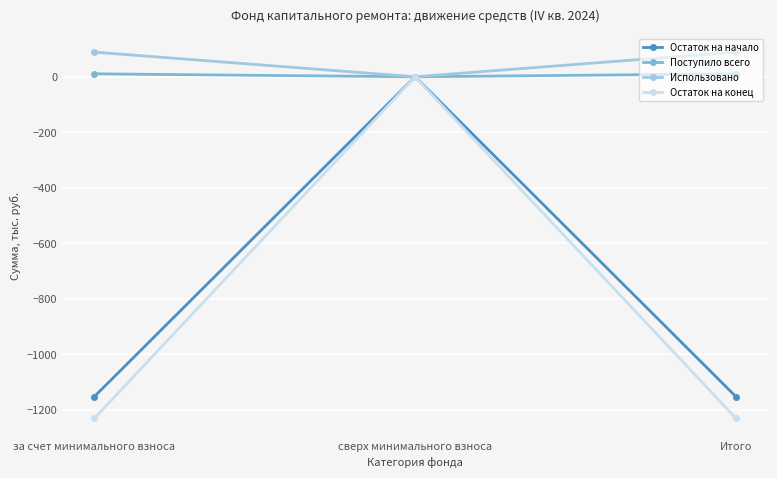

What value does the Поступило всего series have at за счет минимального взноса?

10.5